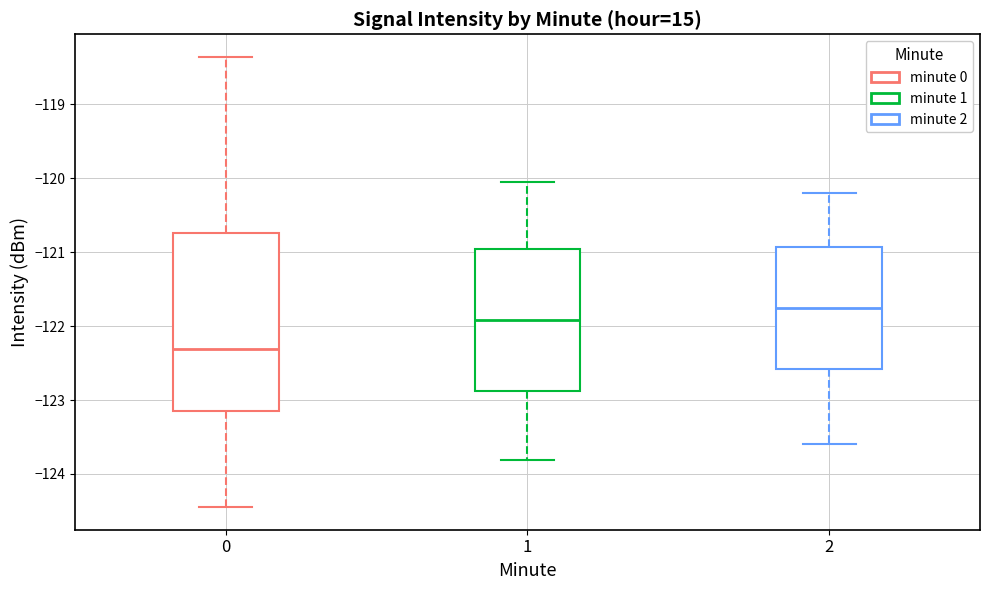

Comparing the boxes themselves (not the whiskers), which one is the tallest?

0